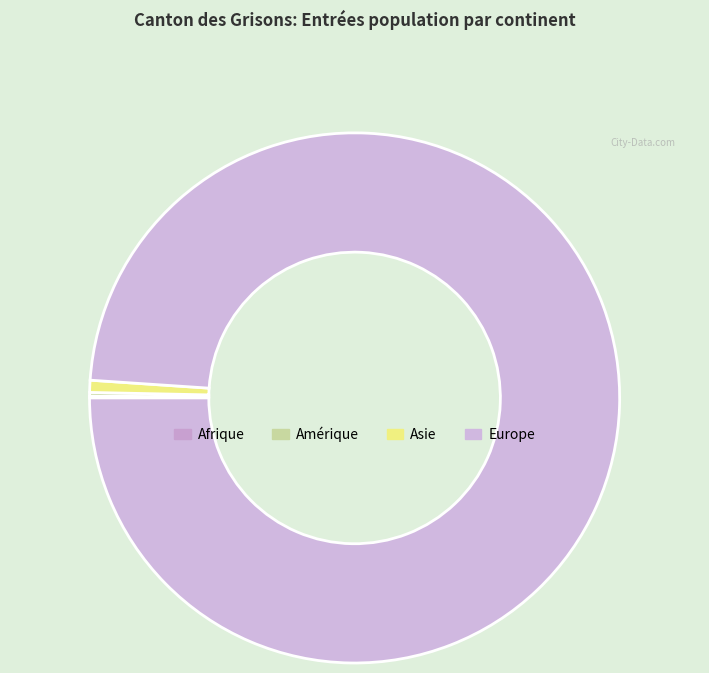

What is the largest slice in the pie chart?

Europe